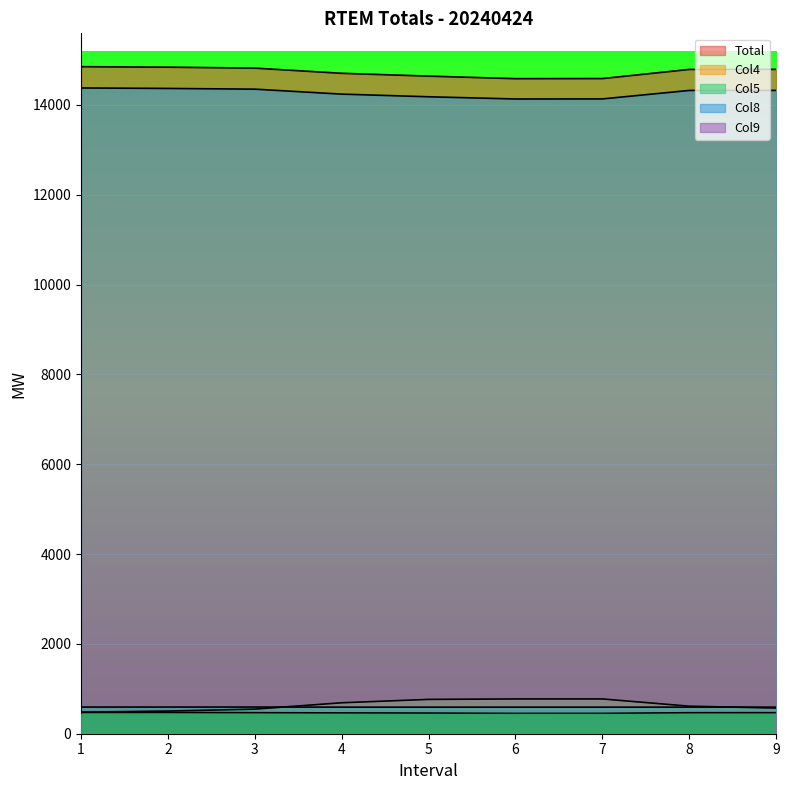

The value of Col5 at 7 is 591.7. True or false?

True